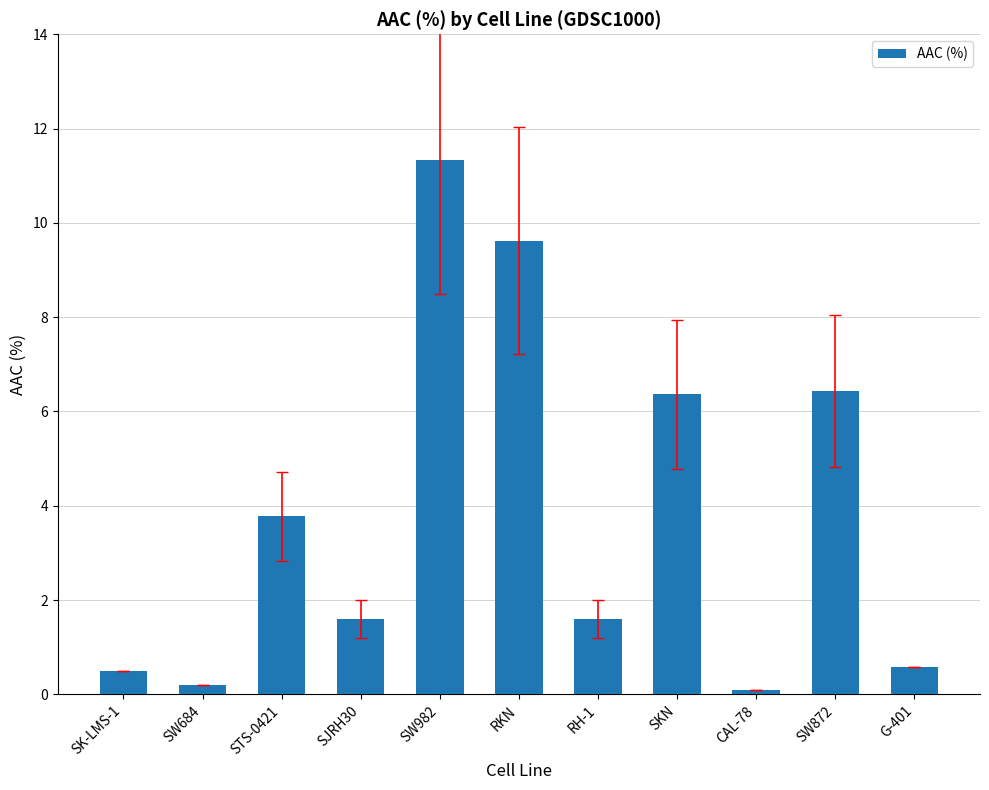

Reading left to right, what are all the values shown in this chart?

0.5	0.2	3.8	1.6	11.3	9.6	1.6	6.4	0.1	6.4	0.6